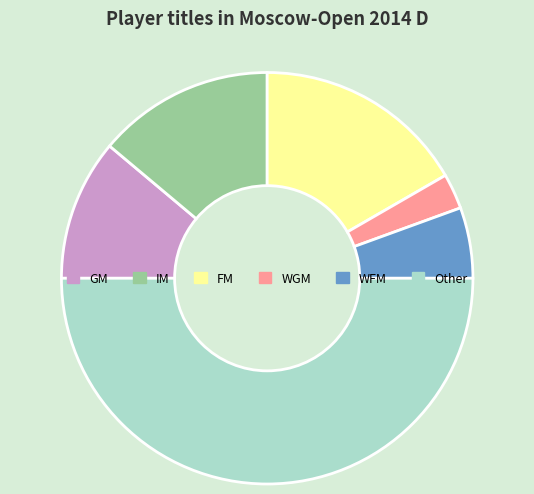

Between GM and WGM, which is larger?

GM